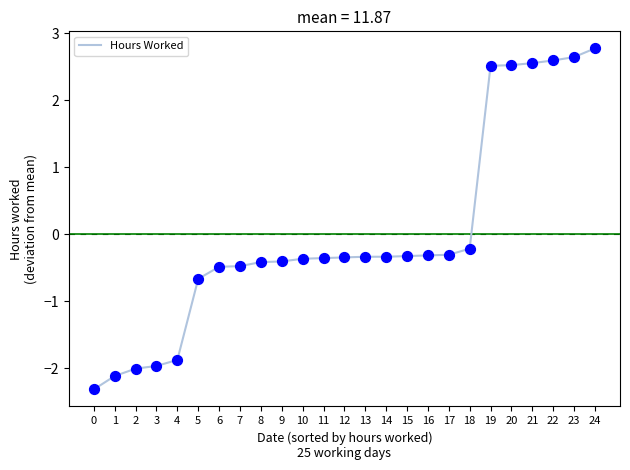

What is the change in value from 18 to 24?

+3.0